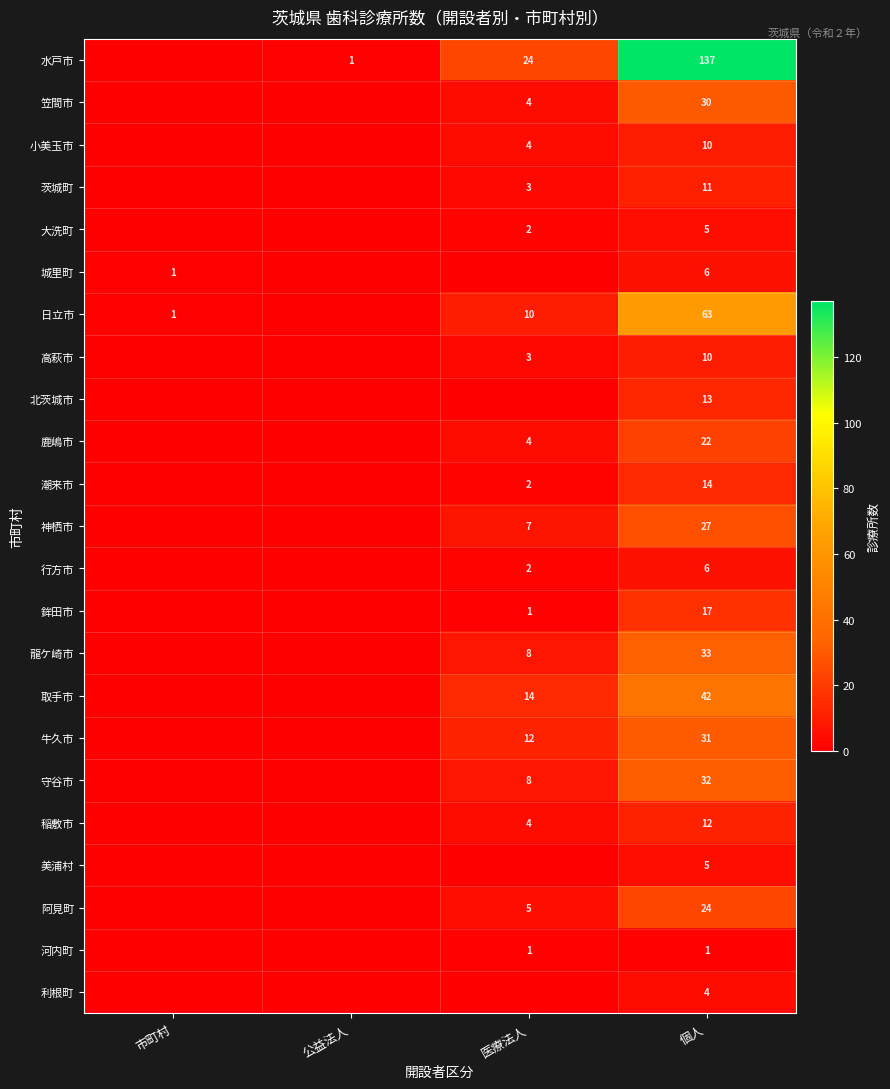

Count the number of data series in this chart.

23